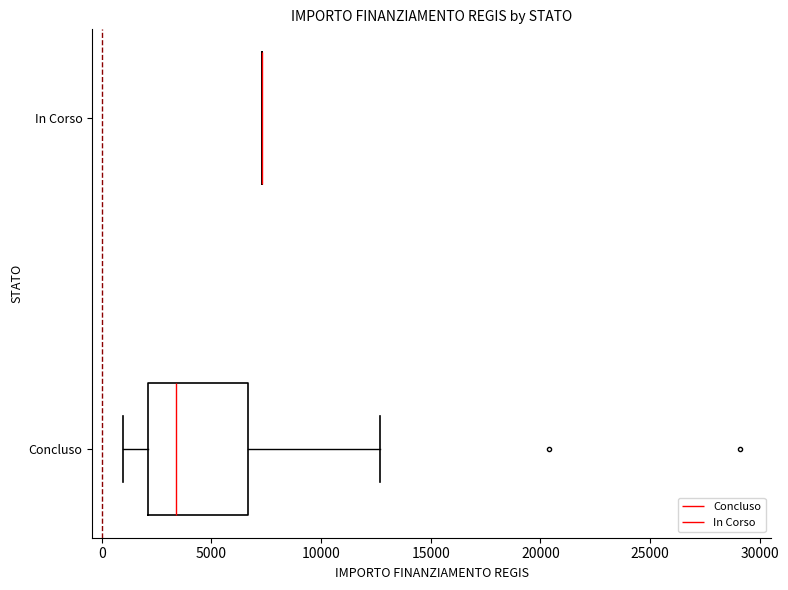

Which box is the widest, from its left edge to its right edge?

Concluso